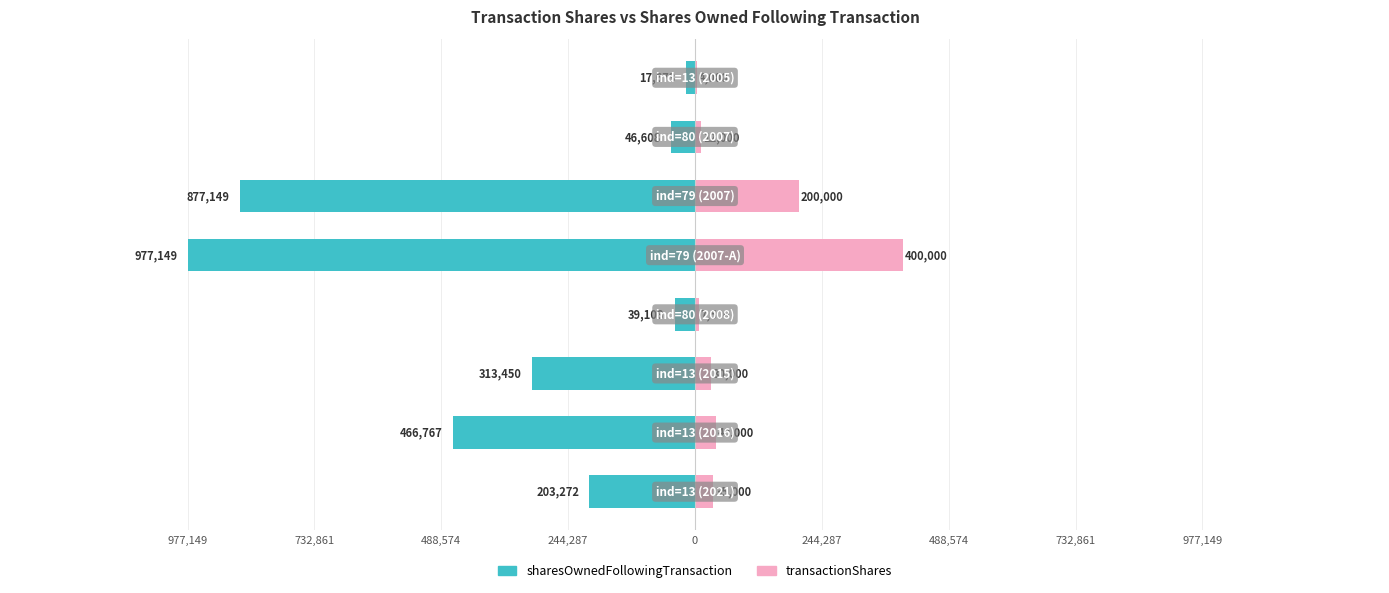

Reading right to left, what are all the values shown in this chart?

sharesOwnedFollowingTransaction: 732,861=-17673	488,574=-46608	244,287=-877149	0=-977149	244,287=-39108	488,574=-313450	732,861=-466767	977,149=-203272
transactionShares: 732,861=4000	488,574=12000	244,287=200000	0=400000	244,287=7500	488,574=30000	732,861=40000	977,149=35000